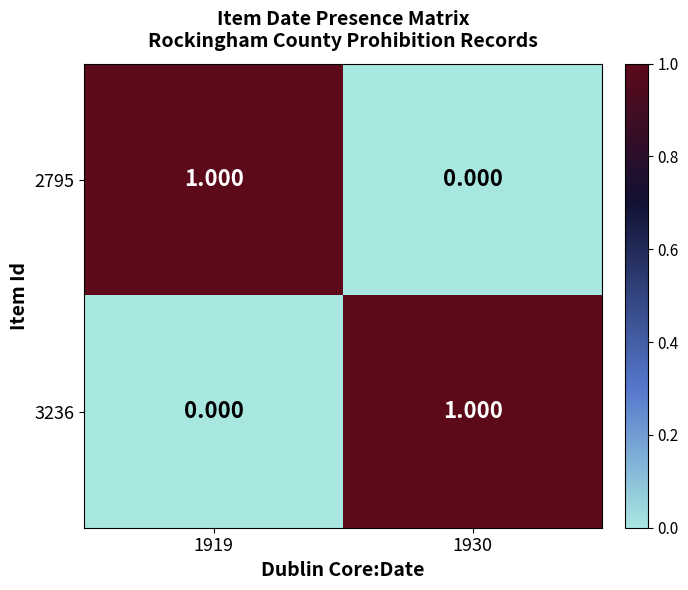

How many values in 2795 are above zero?

1